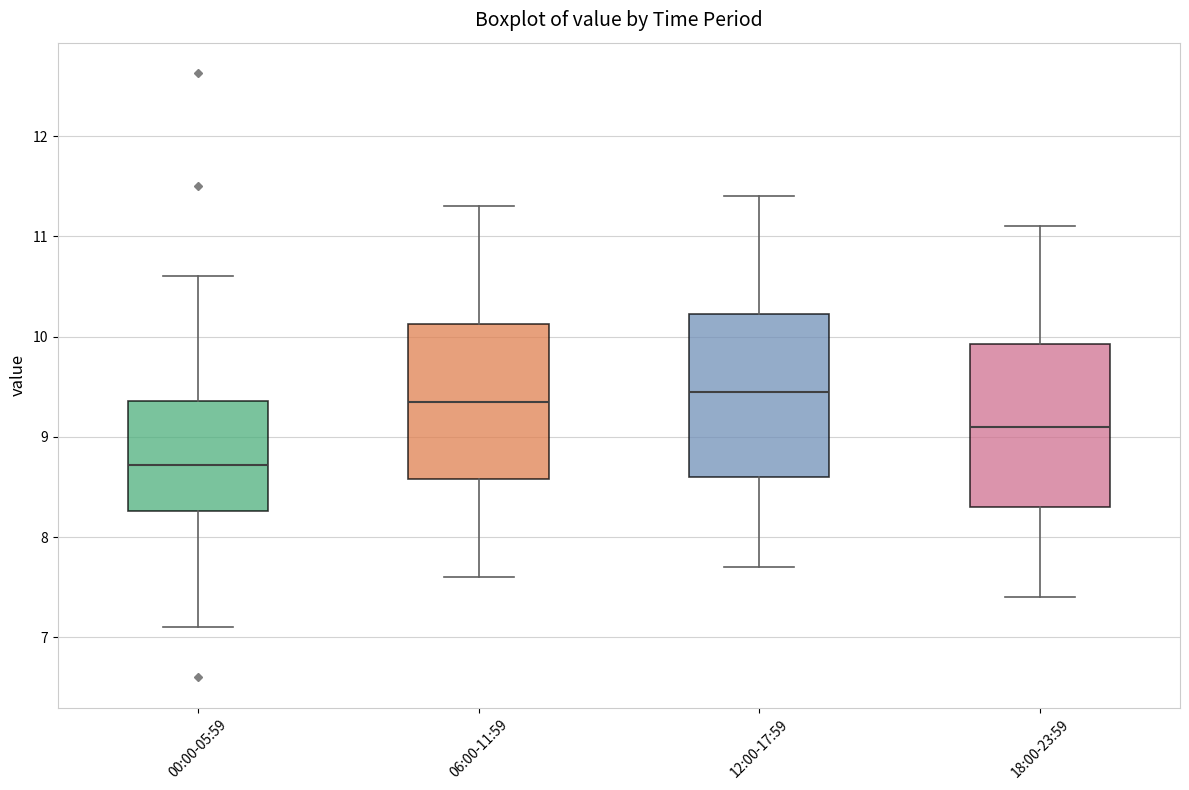

Reading left to right, transcribe this box plot: for each box, give where its median line is, the range the box spans, and where its two whiskers end, as read against the y-axis. The values are not printed on the chart, so give them approximately, as read against the axis.

00:00-05:59: median 8.7, box 8.3 to 9.4, whiskers 7.1 to 10.6
06:00-11:59: median 9.4, box 8.6 to 10.1, whiskers 7.6 to 11.3
12:00-17:59: median 9.5, box 8.6 to 10.2, whiskers 7.7 to 11.4
18:00-23:59: median 9.1, box 8.3 to 9.9, whiskers 7.4 to 11.1